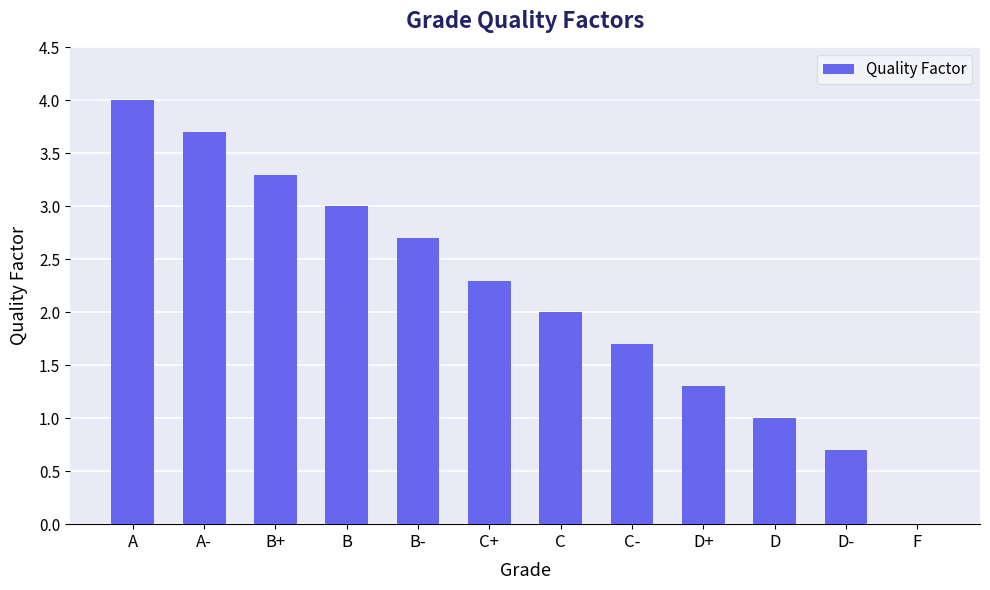

Reading left to right, list all the values displayed in this chart.

A=4.0	A-=3.7	B+=3.3	B=3.0	B-=2.7	C+=2.3	C=2.0	C-=1.7	D+=1.3	D=1.0	D-=0.7	F=0.0